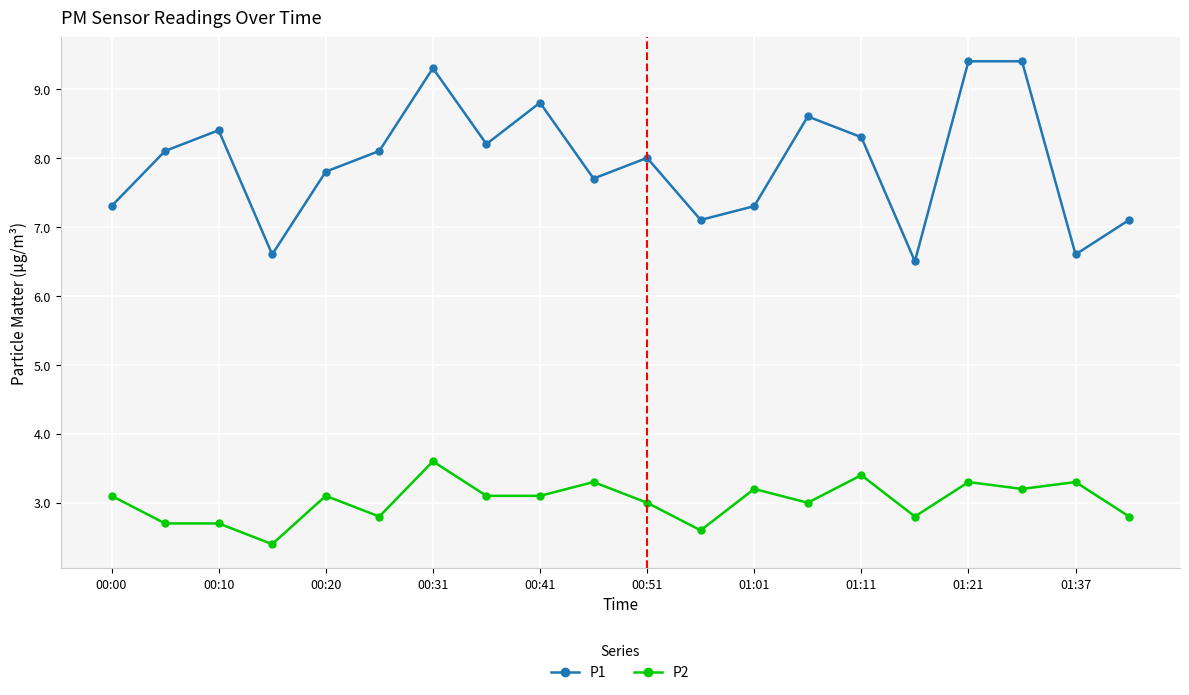

True or false: P1 has more than 0 points higher than both neighbors.

True